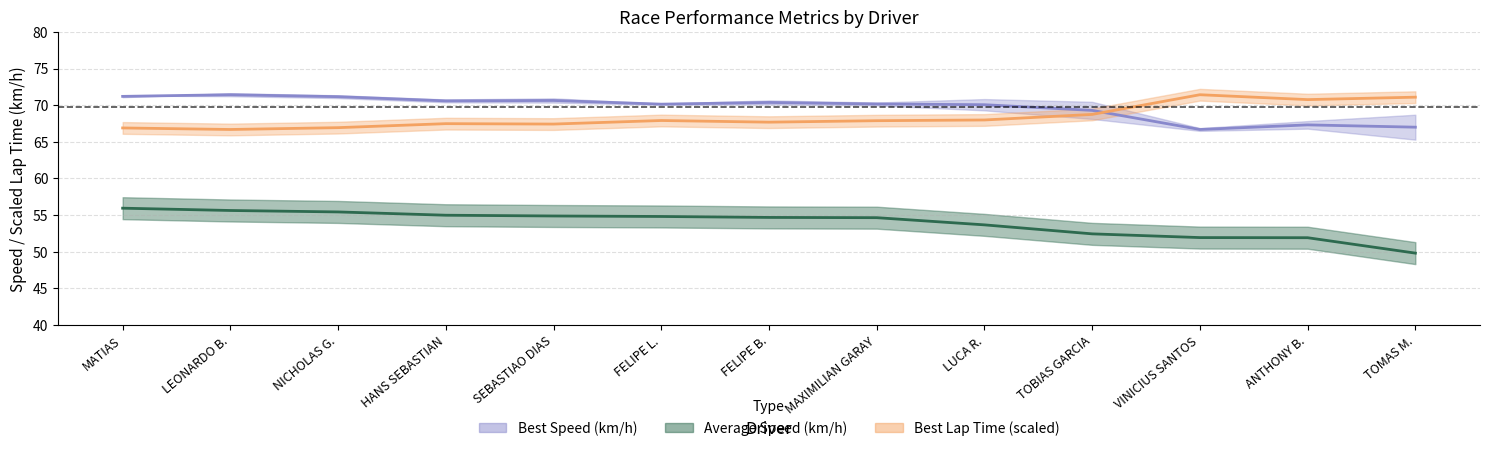

How many interior local peaks does the Best Speed (km/h) series have?

4